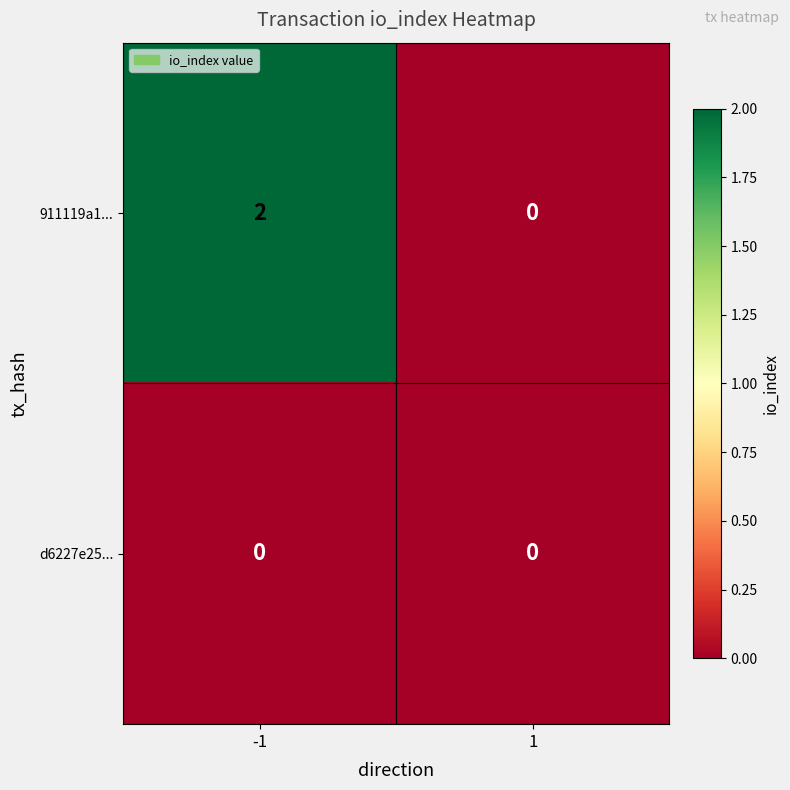

True or false: 911119a1... has a value of 0 at 1.

True